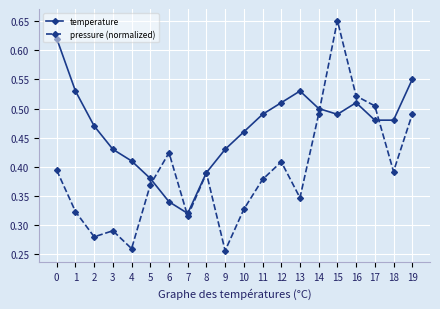

Rank the series at 0 from highest to lowest value.

temperature, pressure (normalized)